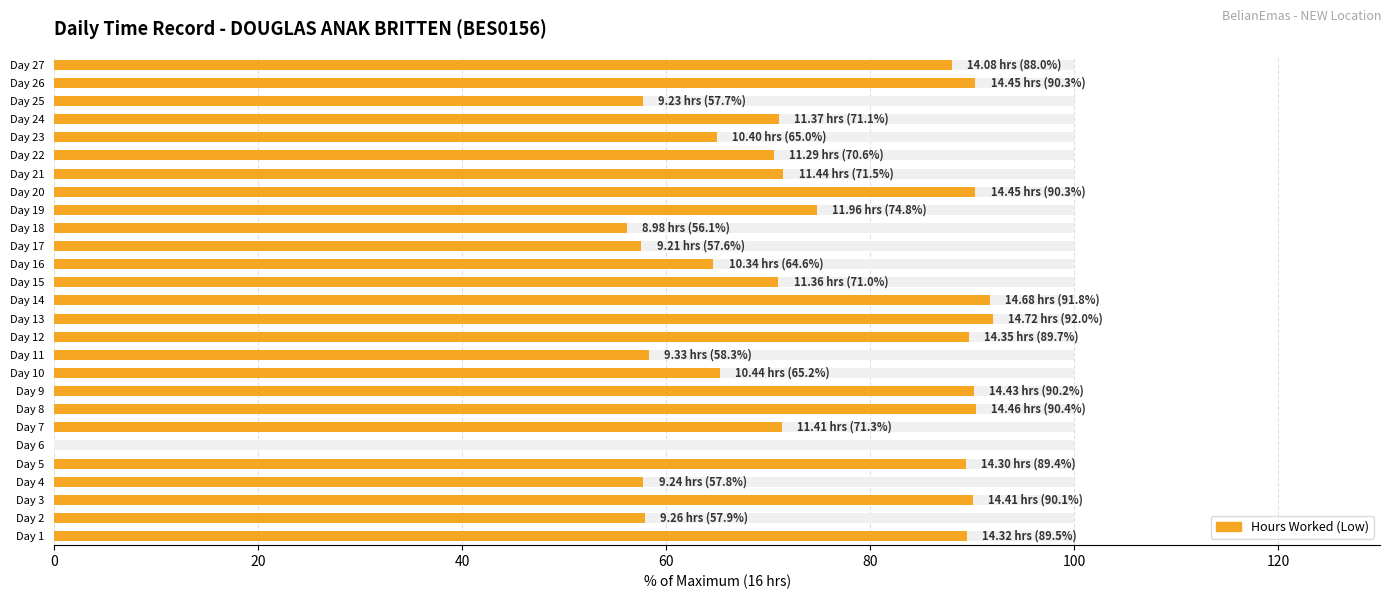

True or false: the data shows 90.1 at Day 3.

True